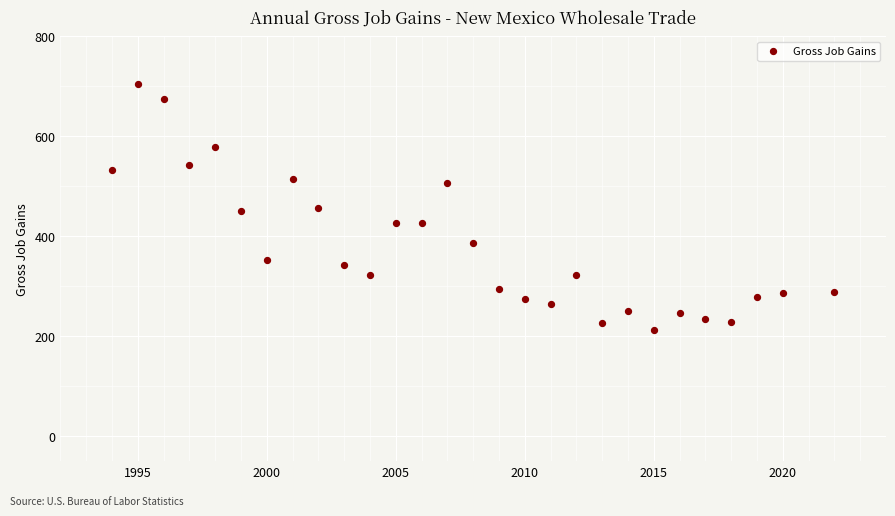

What is the range of X values (max minus min)?

28